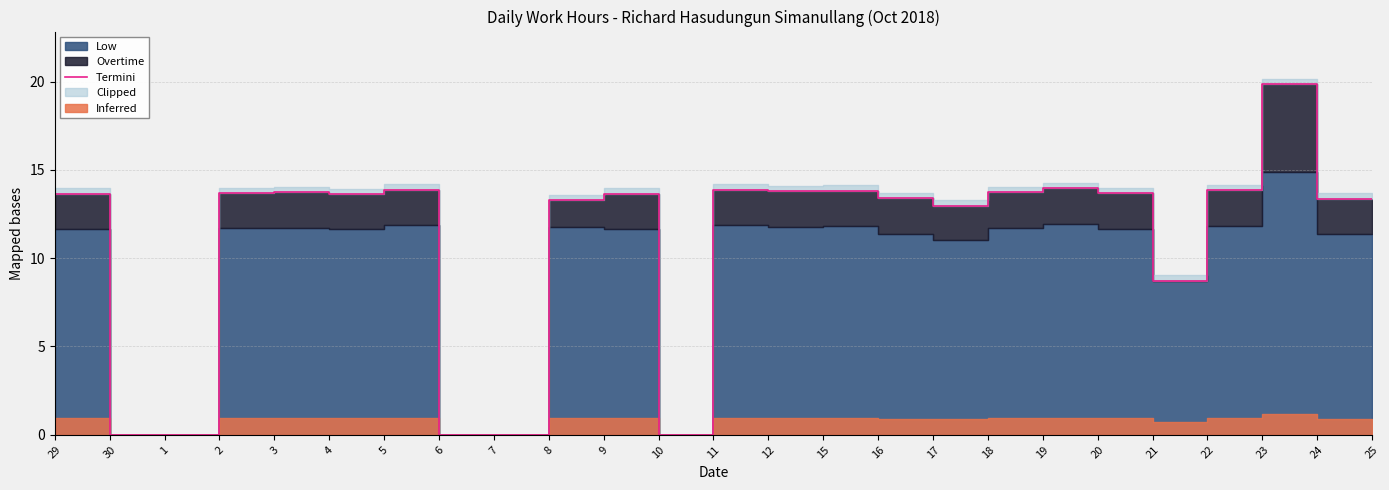

Approximately how many times larger is the value at 22 compared to 25?

1.0